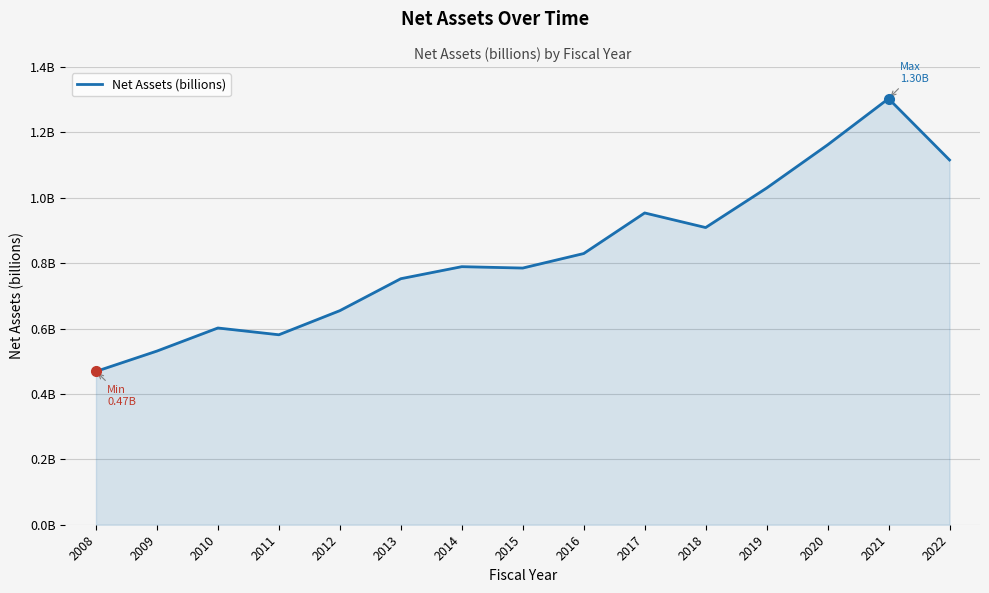

What is the change in value from 2009 to 2013?

+0.2